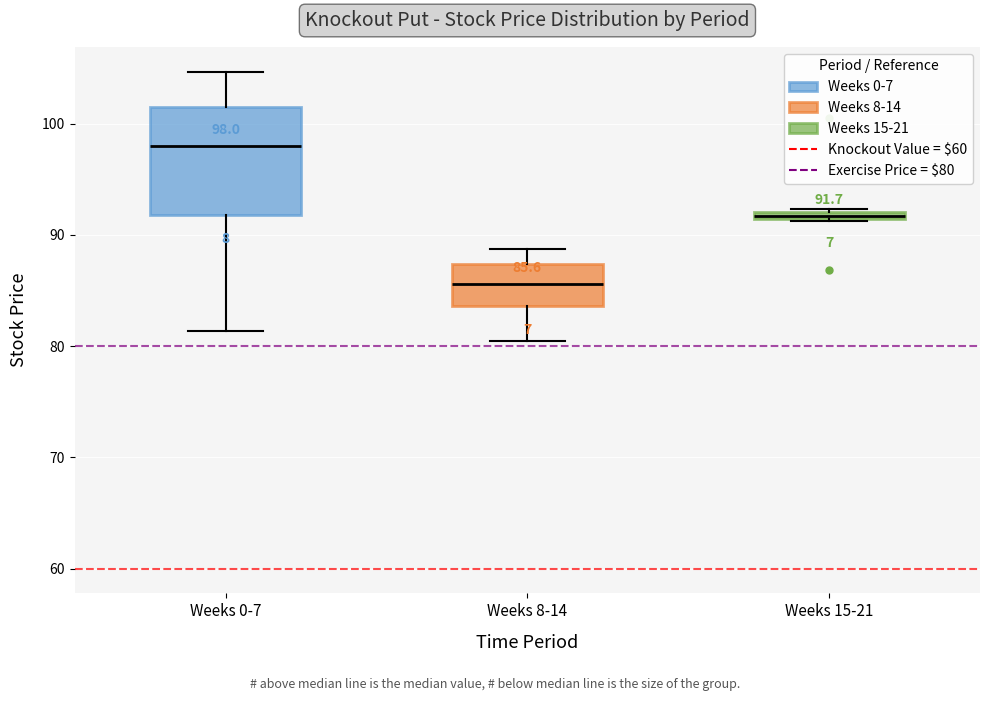

Comparing the boxes themselves (not the whiskers), which one is the tallest?

Weeks 0-7